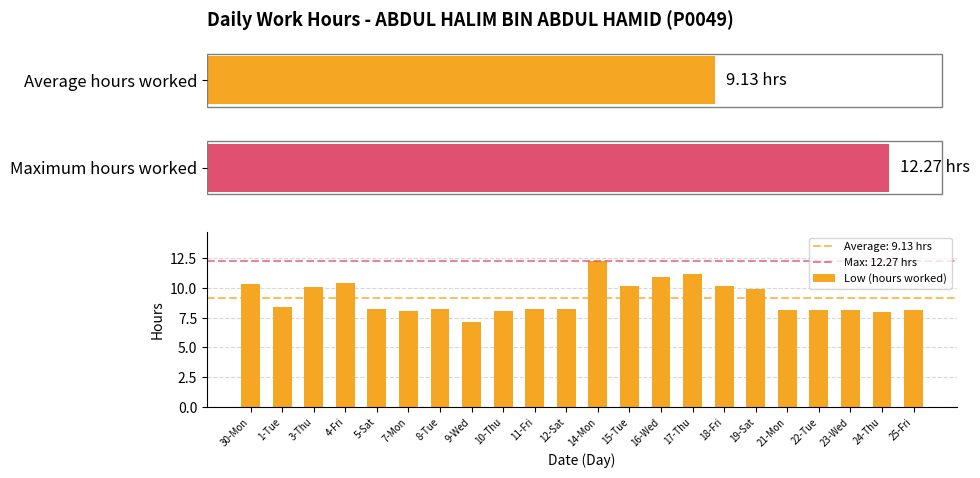

What is the average value of the Low (hours worked) series?

9.1